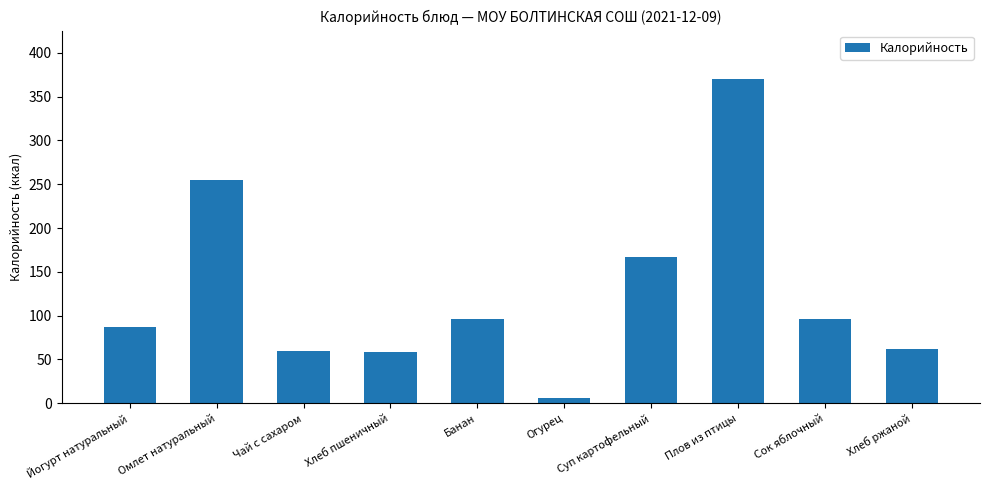

The chart shows a value of 84.7 at Чай с сахаром. True or false?

False